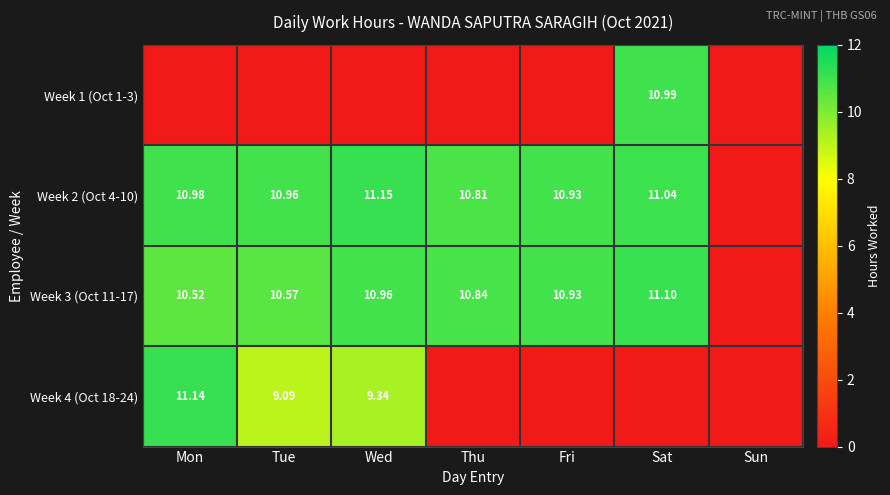

Is the value of Week 3 (Oct 11-17) at Mon greater than the value of Week 2 (Oct 4-10) at Thu?

No